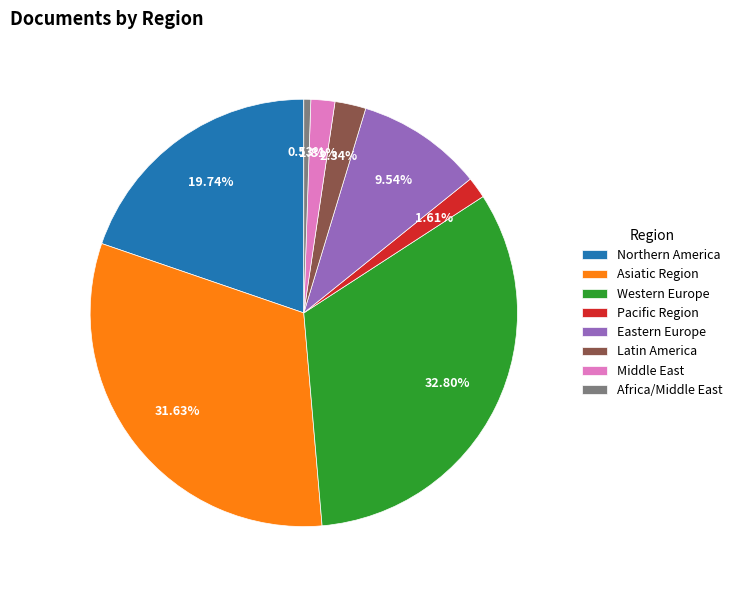

Does any single category account for the majority?

No